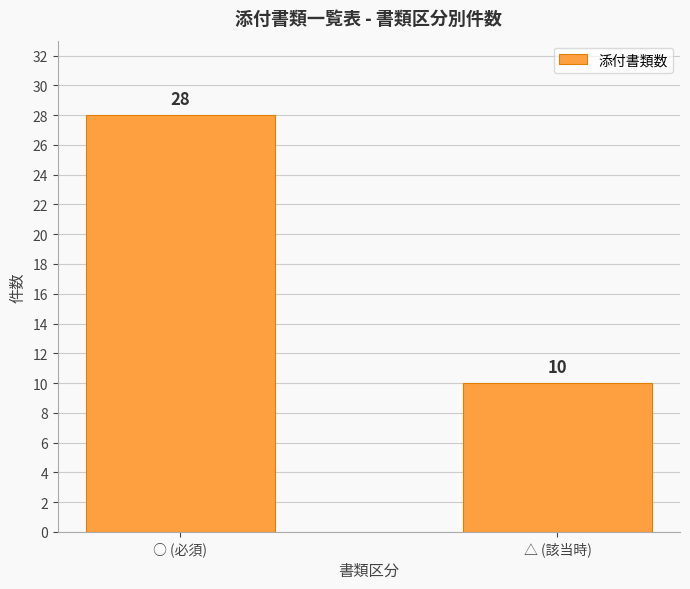

What is the label of the 2nd bar from the left?

△ (該当時)